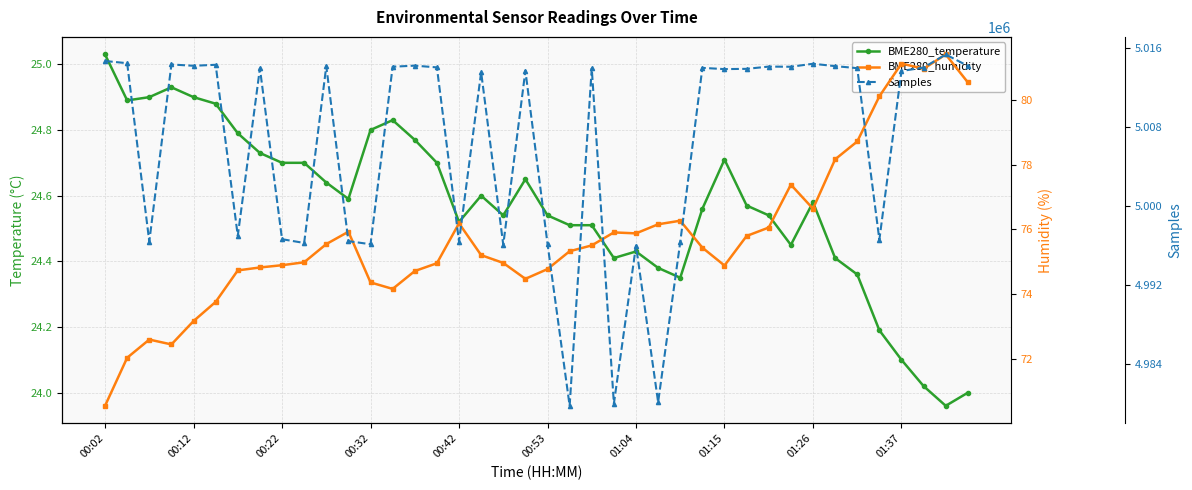

Does the chart have visible grid lines?

Yes